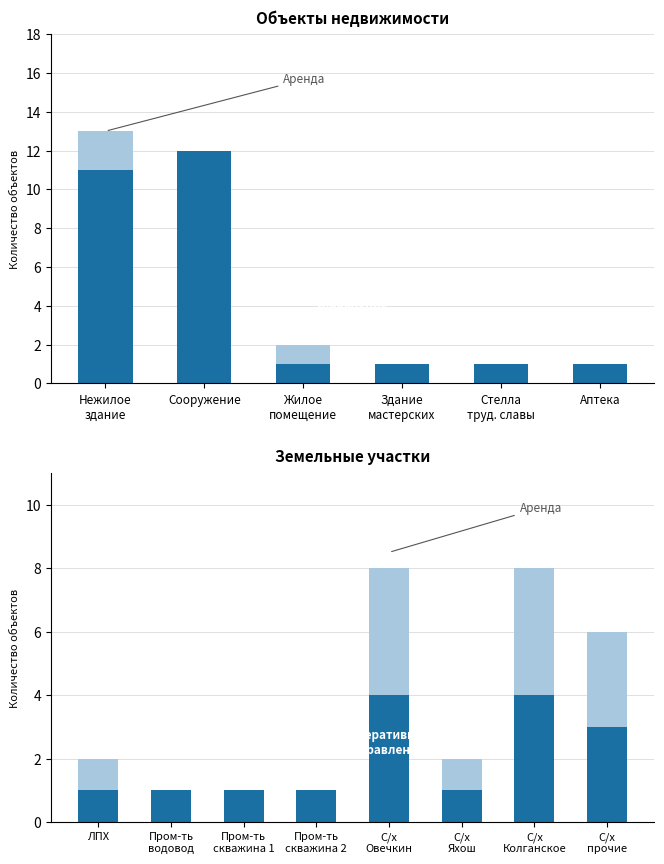

What is the difference between the second highest and second lowest values in the Аренда series?

4